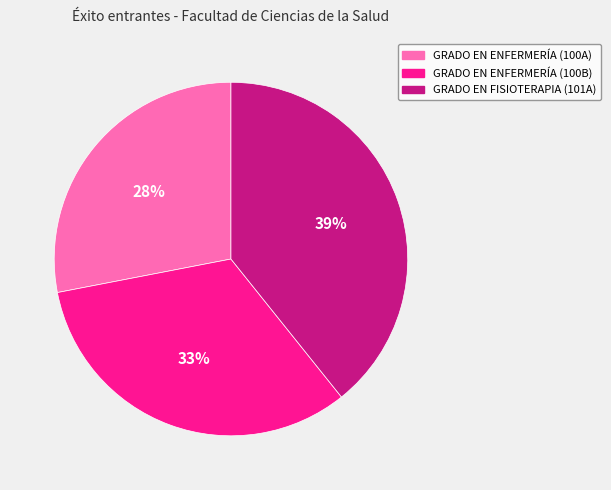

Rank the categories by value from lowest to highest.

GRADO EN ENFERMERÍA (100A), GRADO EN ENFERMERÍA (100B), GRADO EN FISIOTERAPIA (101A)